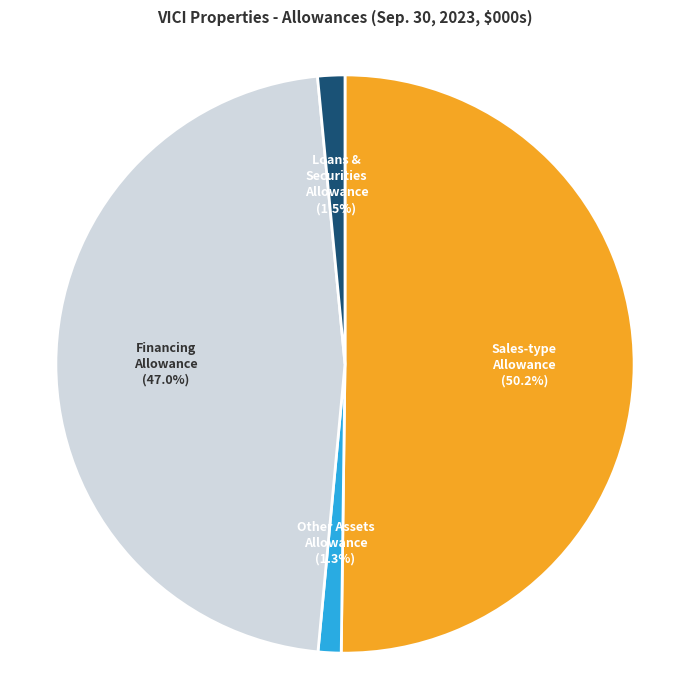

Does Financing Allowance account for over 50% of the chart?

No